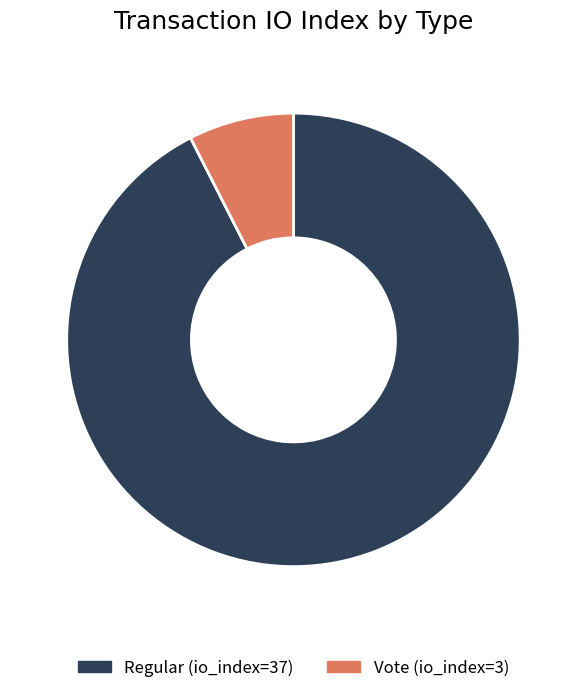

Between Vote (io_index=3) and Regular (io_index=37), which is larger?

Regular (io_index=37)